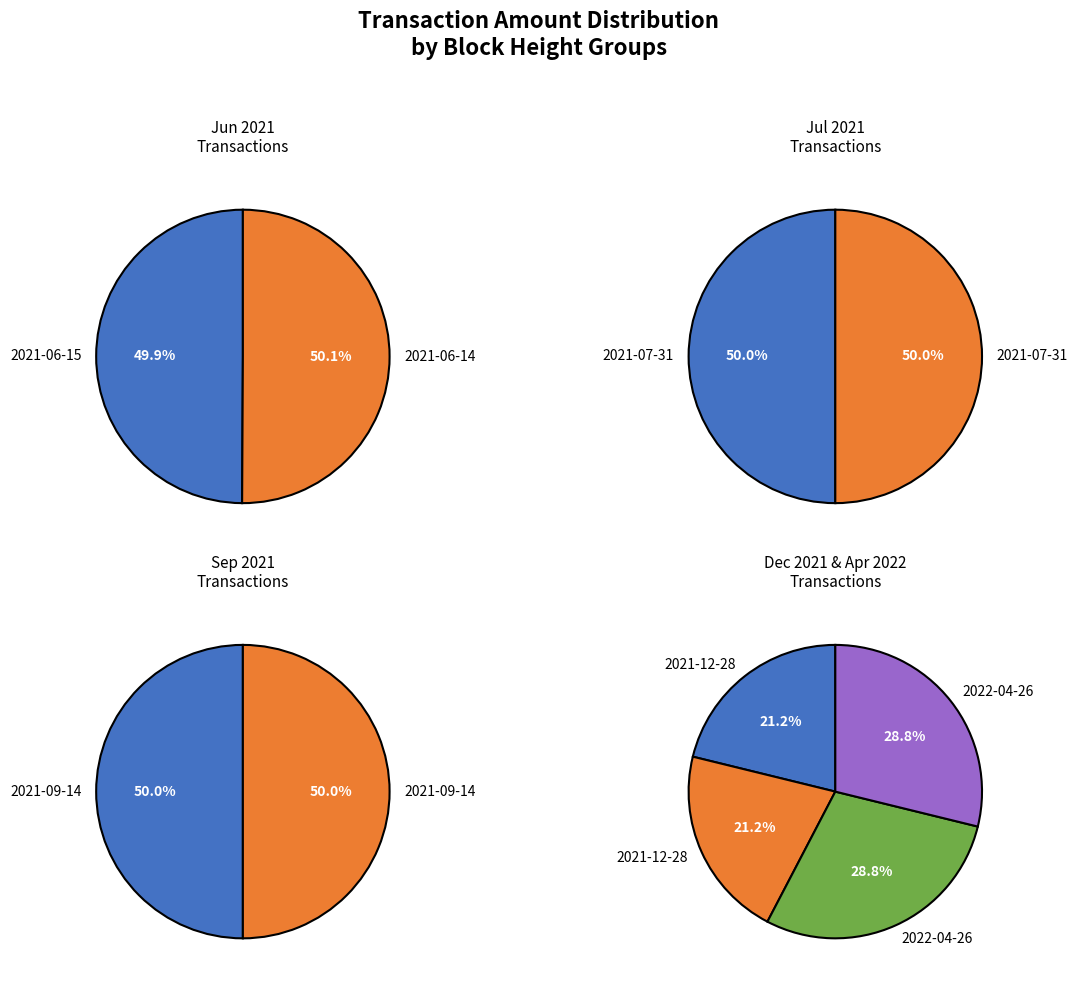

Does any single category account for the majority?

No